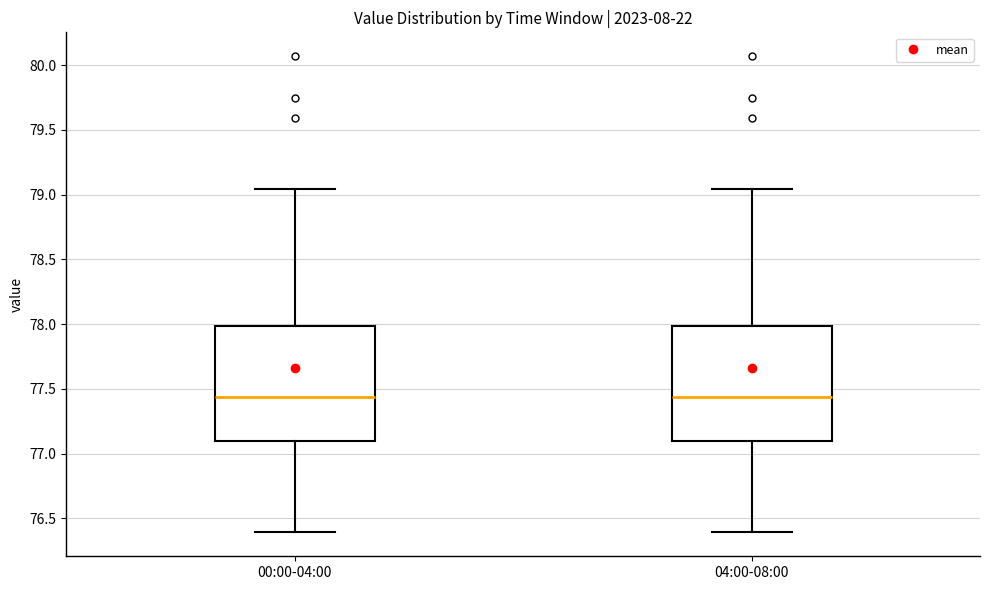

Reading left to right, read every box against the y-axis: the position of its median line, the range the box covers, and the ends of its whiskers. The values are not printed on the chart, so give them approximately, as read against the axis.

00:00-04:00: median 77.45, box 77.10 to 78.00, whiskers 76.40 to 79.05
04:00-08:00: median 77.45, box 77.10 to 78.00, whiskers 76.40 to 79.05